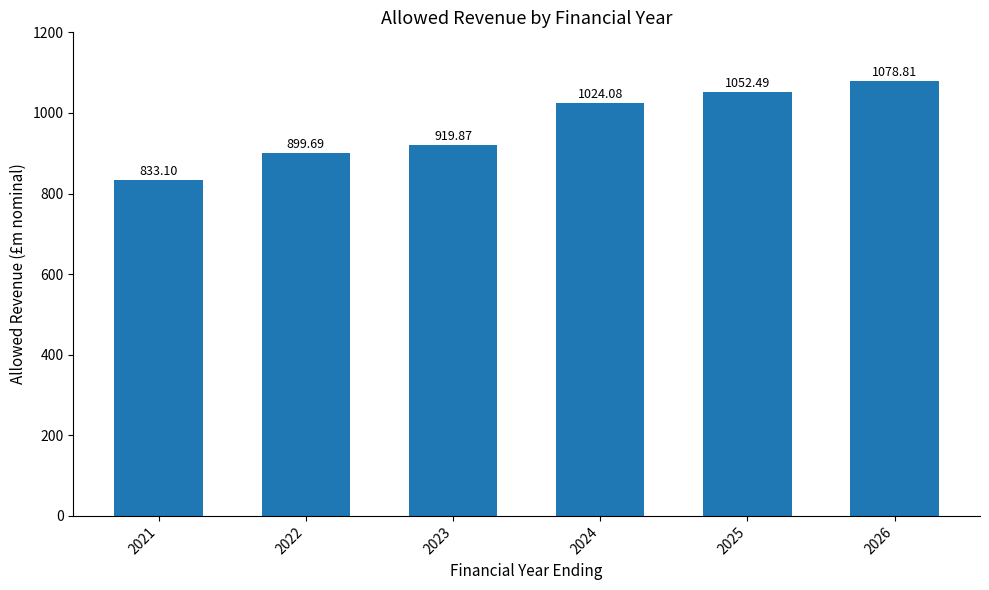

Reading left to right, extract all data points from this chart.

833.1	899.7	919.9	1024.1	1052.5	1078.8